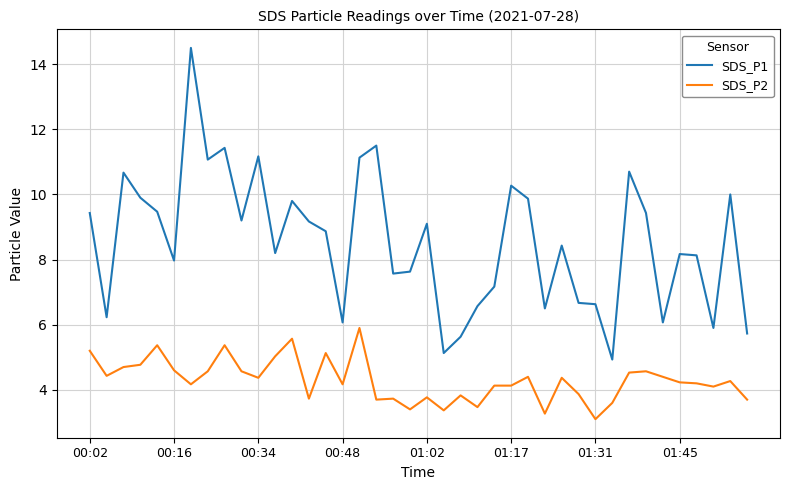

What is the sum of all SDS_P1 values?

342.0